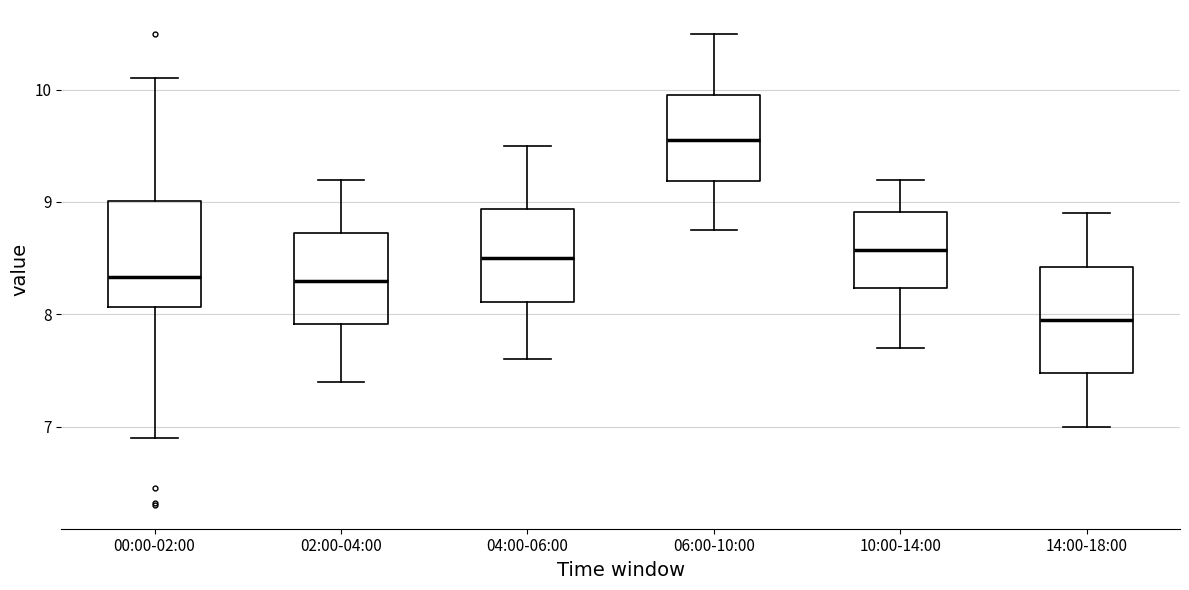

Where is the lower edge of the box for 00:00-02:00 on the y-axis? The values are not printed on the chart, so give them approximately, as read against the axis.

8.1